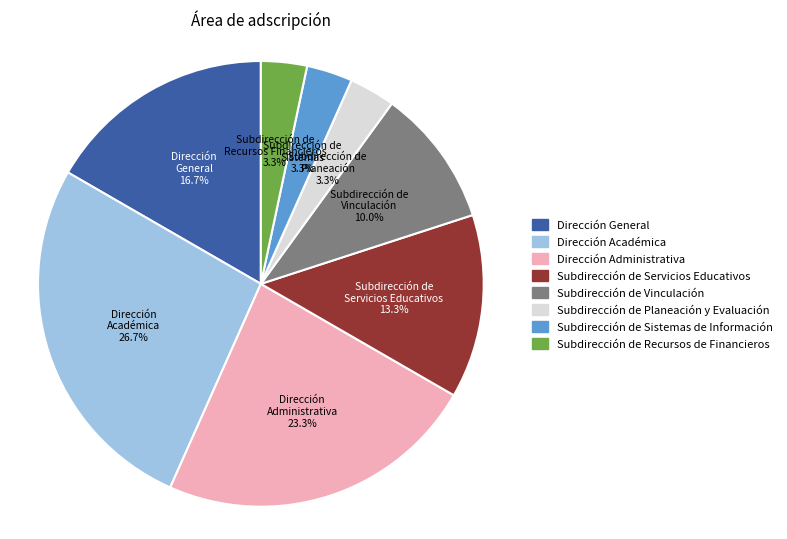

Which slice is the largest?

Dirección Académica